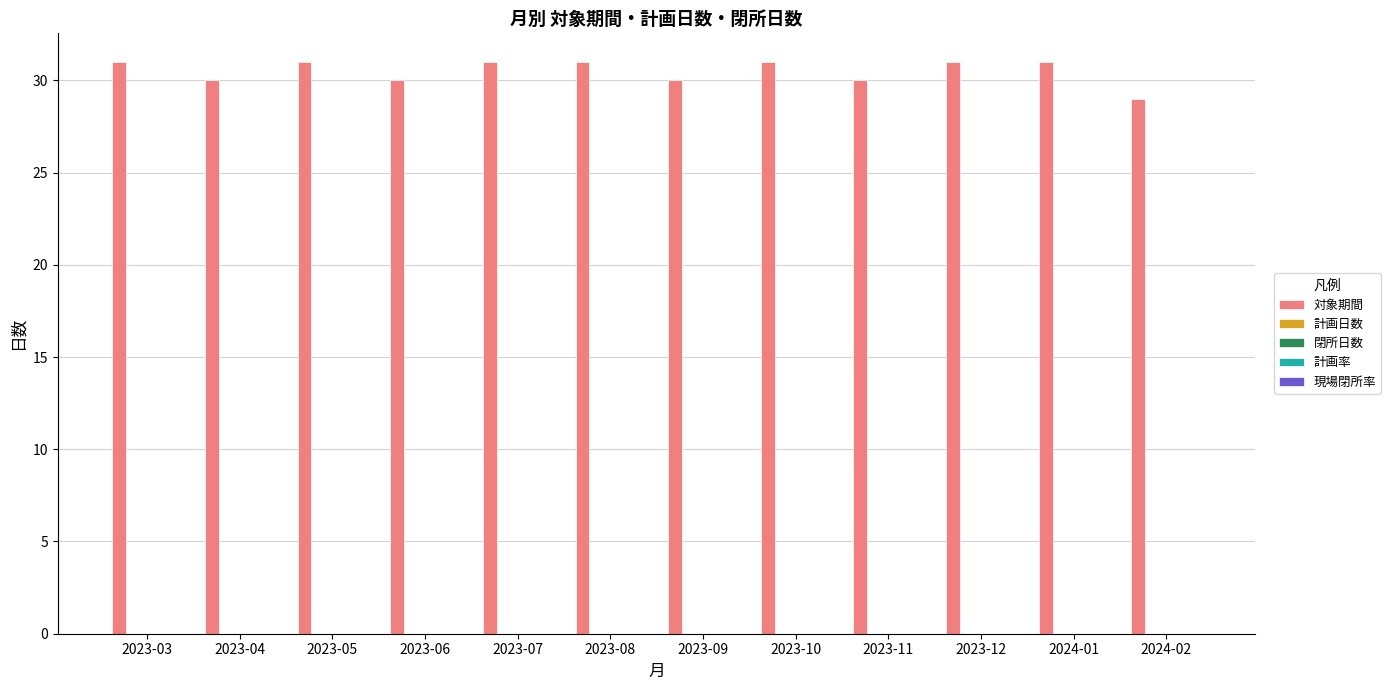

Reading left to right, transcribe all the data shown in this chart.

31	30	31	30	31	31	30	31	30	31	31	29